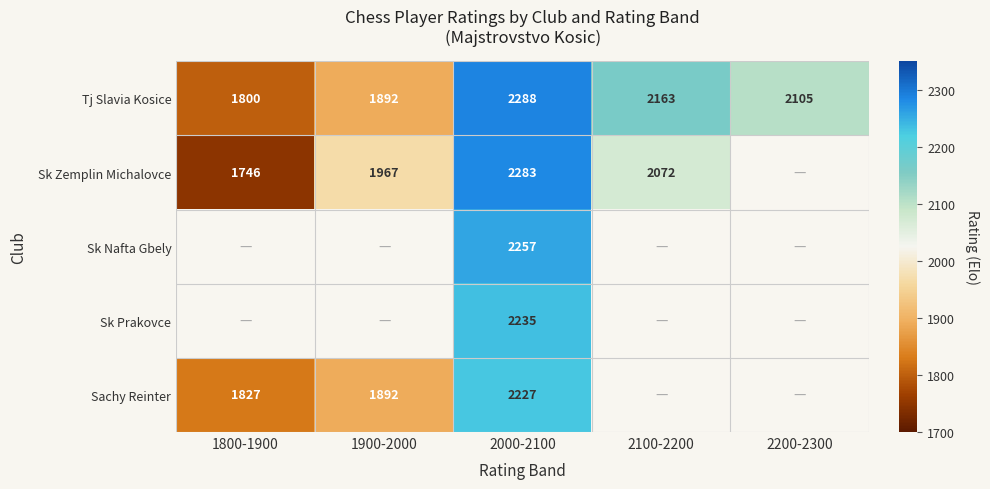

How many series are shown in this chart?

5